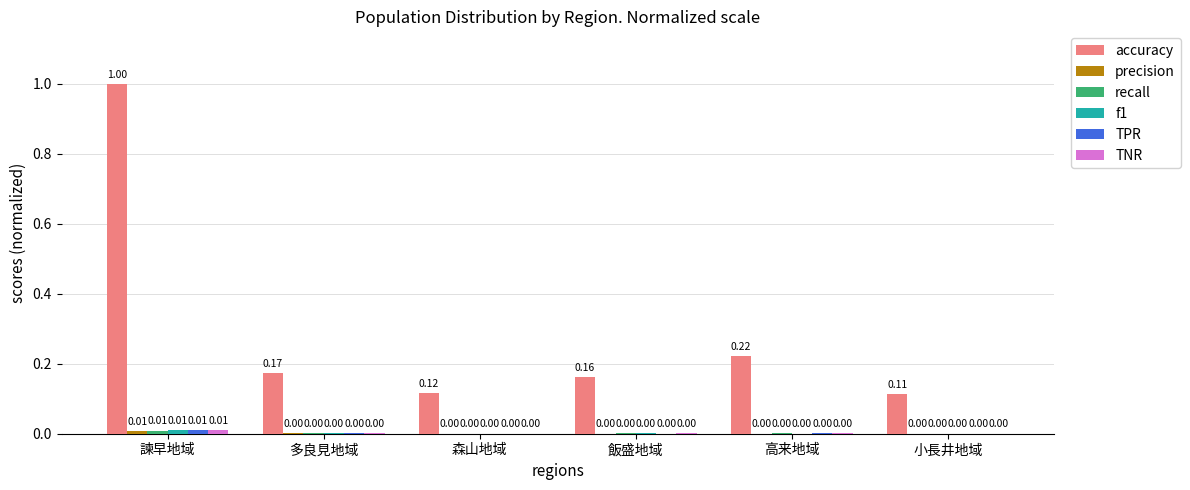

Which series changed the most between 諫早地域 and 多良見地域?

accuracy